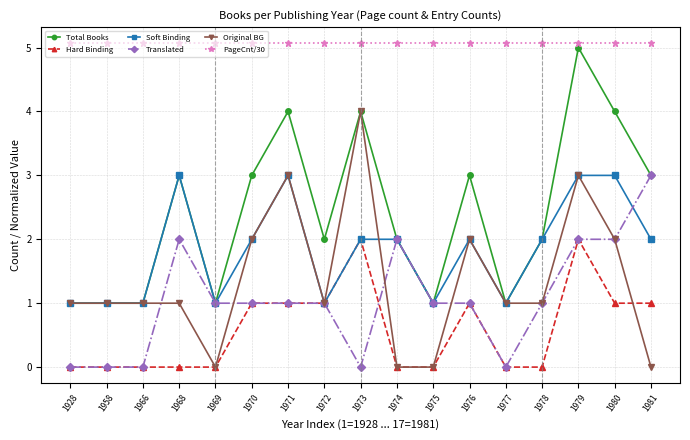

Is this an area chart (filled region under the line)?

No